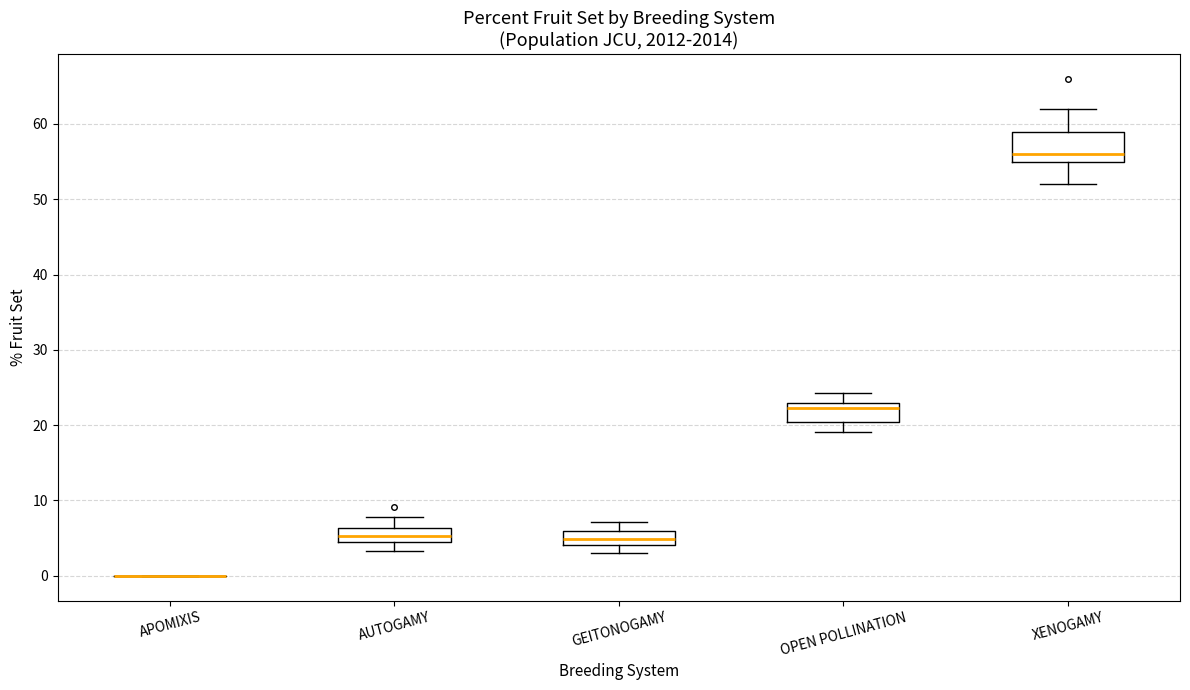

Comparing the boxes themselves (not the whiskers), which one is the tallest?

XENOGAMY